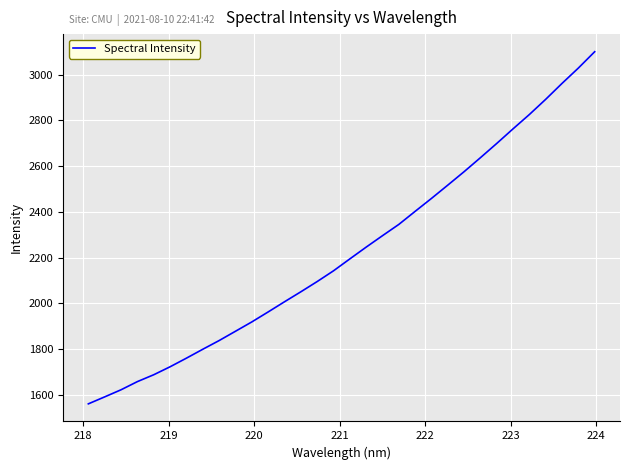

What is the minimum value shown in the chart?

1559.6